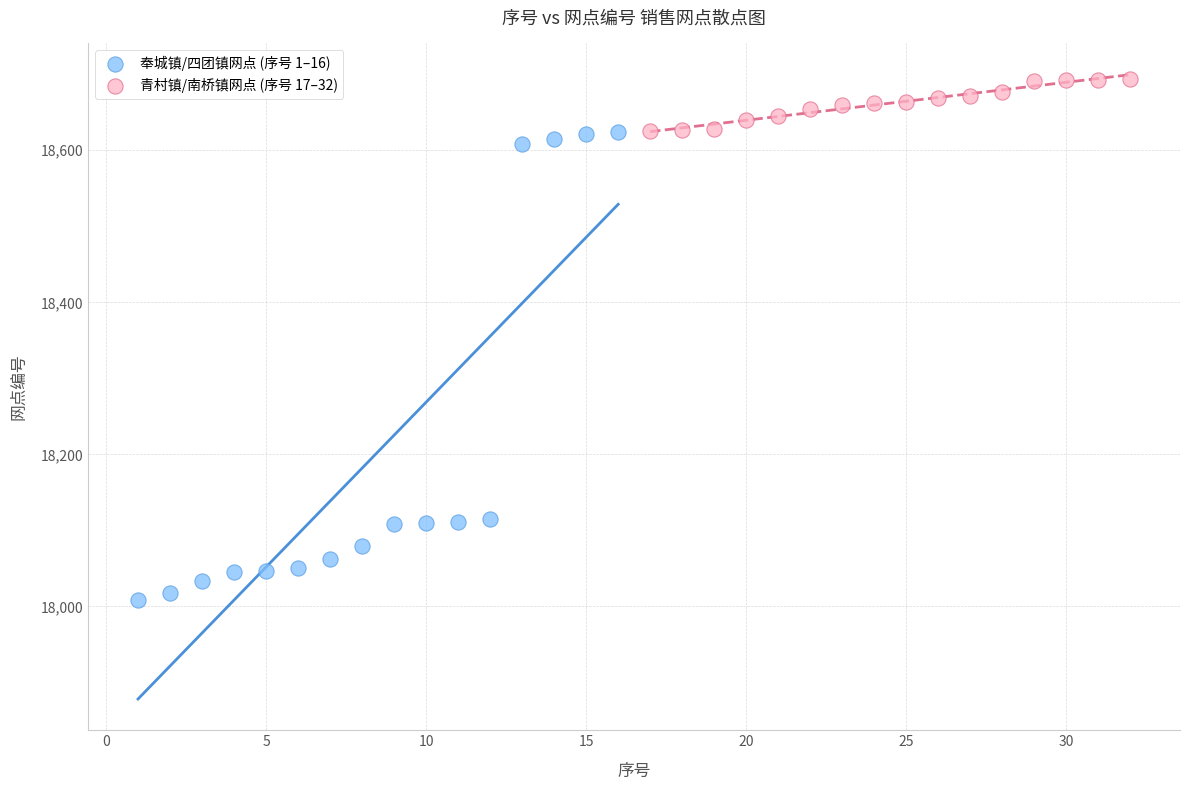

Which series reaches the minimum Y coordinate?

奉城镇/四团镇网点 (序号 1–16)